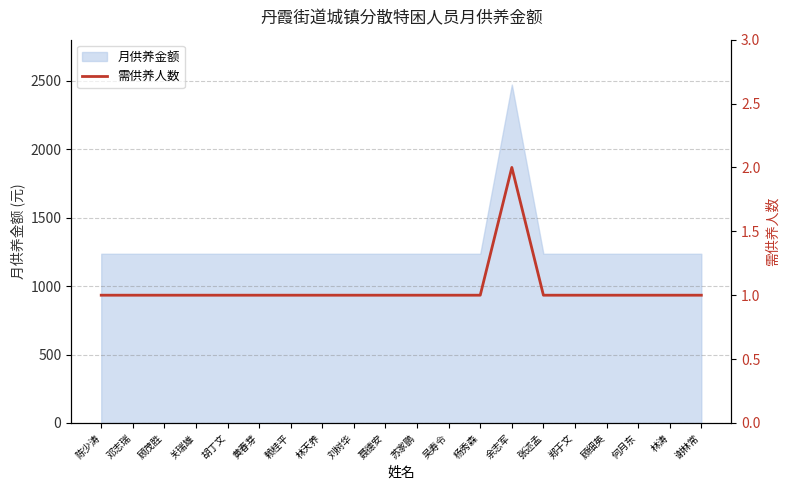

What is the value of the 4th point from the left?

1